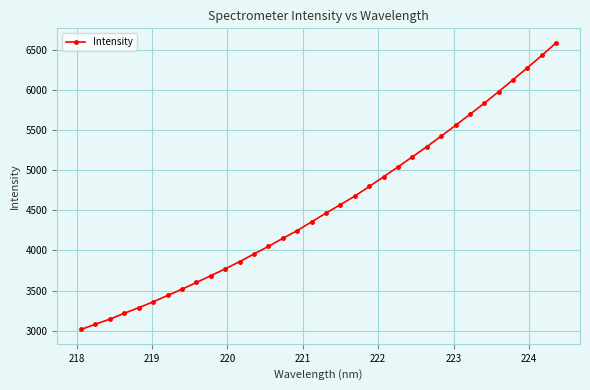

What is the value of the 18th point from the left?

4465.4